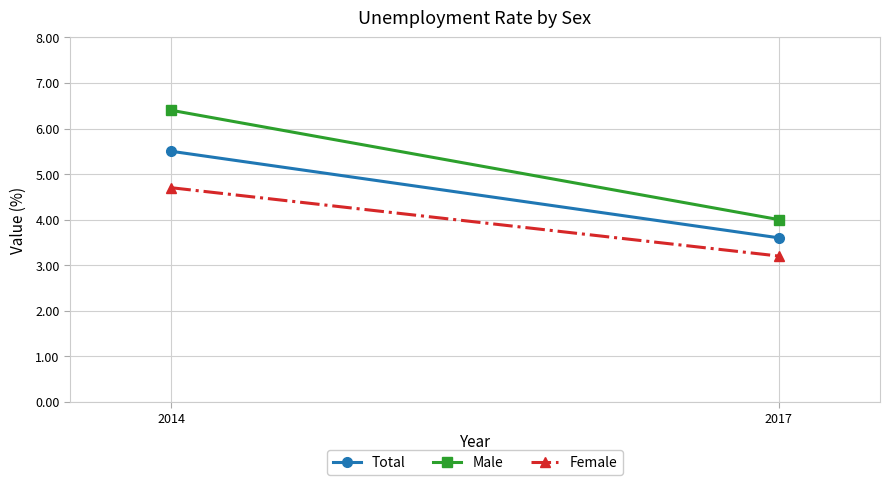

Reading left to right, what are all the values shown in this chart?

Total: 5.5	3.6
Male: 6.4	4.0
Female: 4.7	3.2